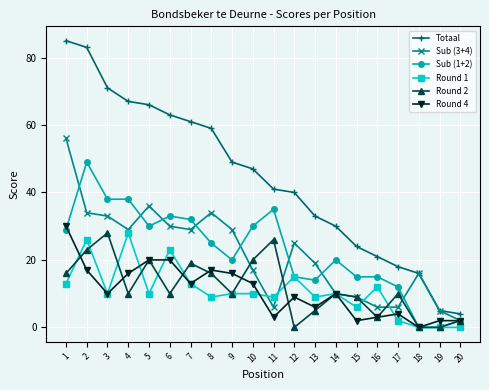

At how many categories does at least one series exceed 62?

6